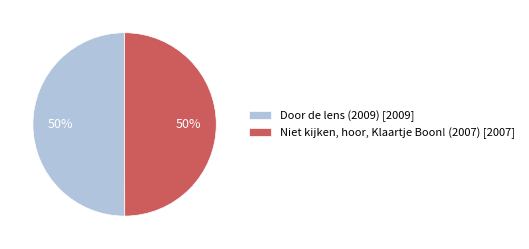

What percentage is the Door de lens (2009) [2009] slice, to the nearest percent?

50%